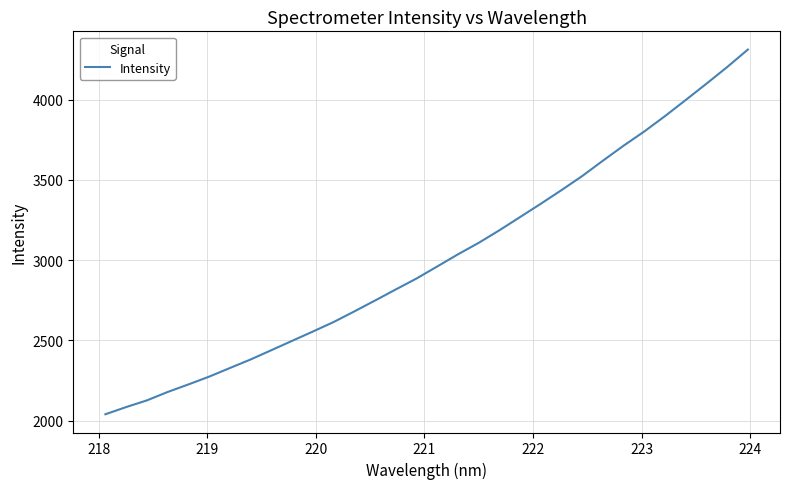

What is the smallest value displayed?

2040.6